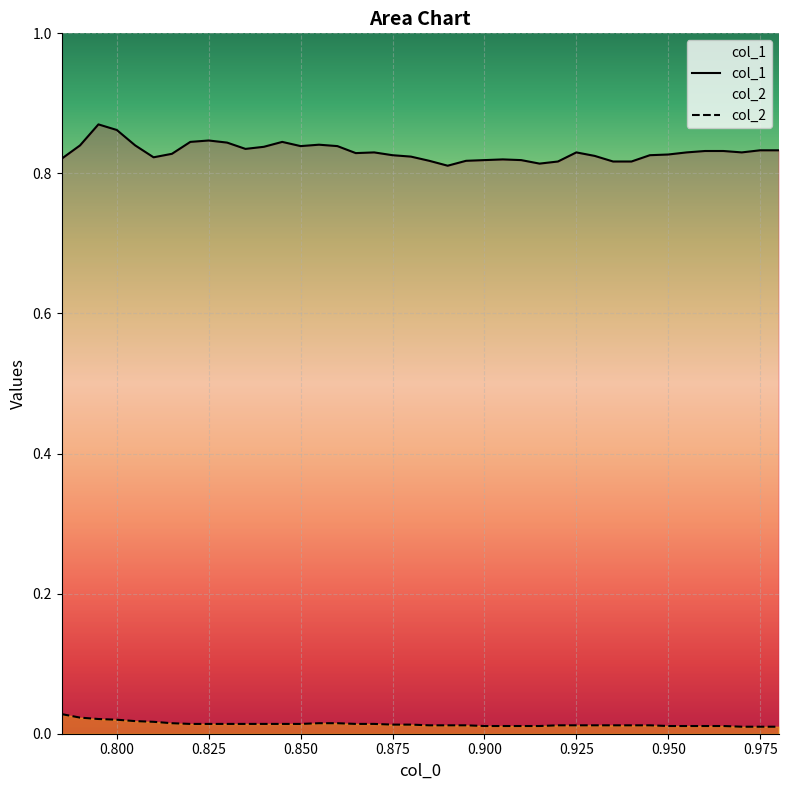

Reading left to right, list all the values displayed in this chart.

col_1: 0.8	0.8	0.9	0.9	0.8	0.8	0.8	0.8	0.8	0.8	0.8	0.8	0.8	0.8	0.8	0.8	0.8	0.8	0.8	0.8	0.8	0.8	0.8	0.8	0.8	0.8	0.8	0.8	0.8	0.8	0.8	0.8	0.8	0.8	0.8	0.8	0.8	0.8	0.8	0.8
col_2: 0.0	0.0	0.0	0.0	0.0	0.0	0.0	0.0	0.0	0.0	0.0	0.0	0.0	0.0	0.0	0.0	0.0	0.0	0.0	0.0	0.0	0.0	0.0	0.0	0.0	0.0	0.0	0.0	0.0	0.0	0.0	0.0	0.0	0.0	0.0	0.0	0.0	0.0	0.0	0.0